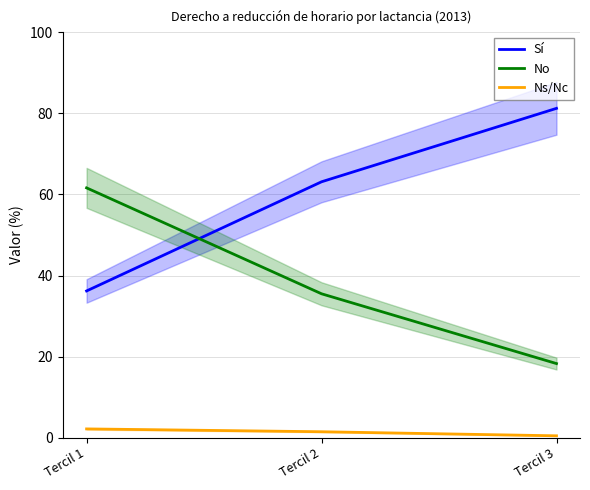

Reading left to right, what are all the values shown in this chart?

Sí: Tercil 1=36.2	Tercil 2=63.1	Tercil 3=81.2
No: Tercil 1=61.6	Tercil 2=35.5	Tercil 3=18.3
Ns/Nc: Tercil 1=2.2	Tercil 2=1.5	Tercil 3=0.5